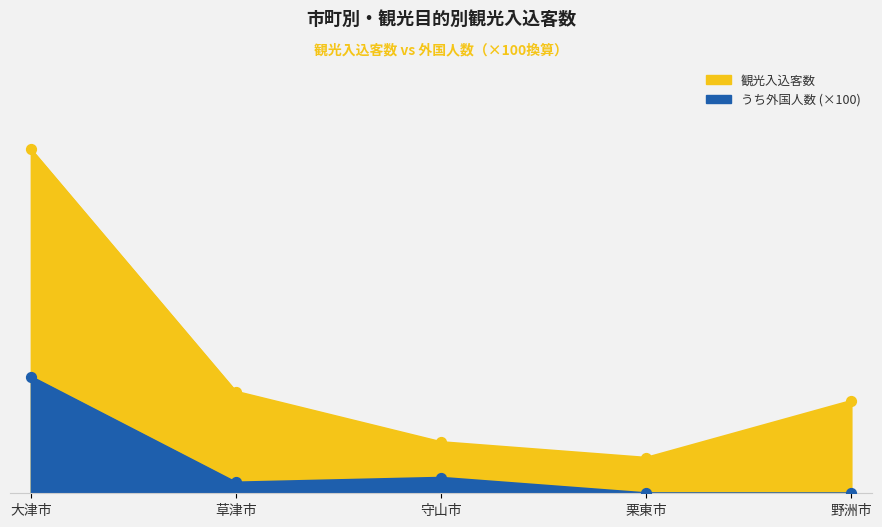

What are all the series names shown in the legend?

観光入込客数, うち外国人数